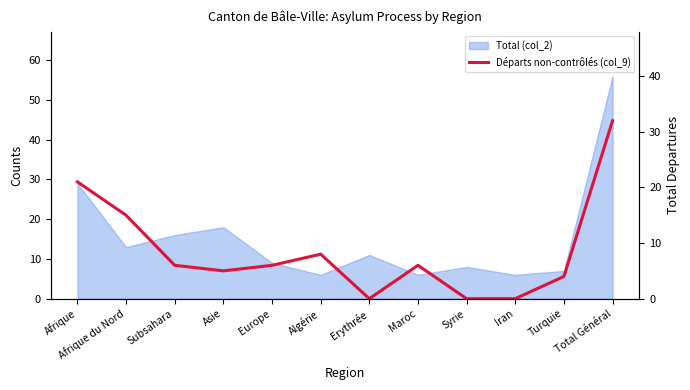

What is the difference between the maximum and minimum values?

32